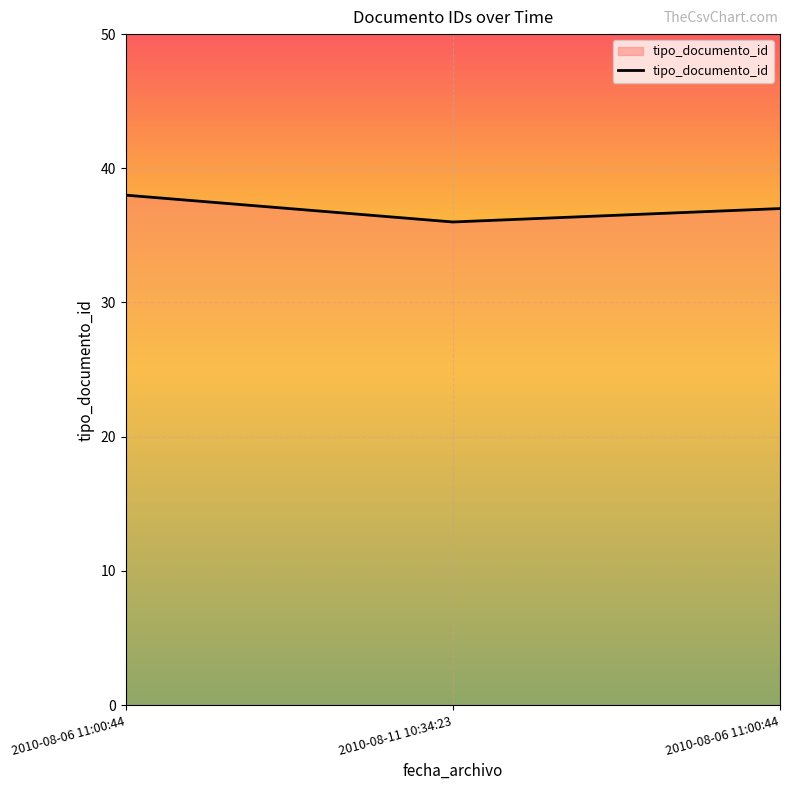

Count the number of categories in the chart.

3